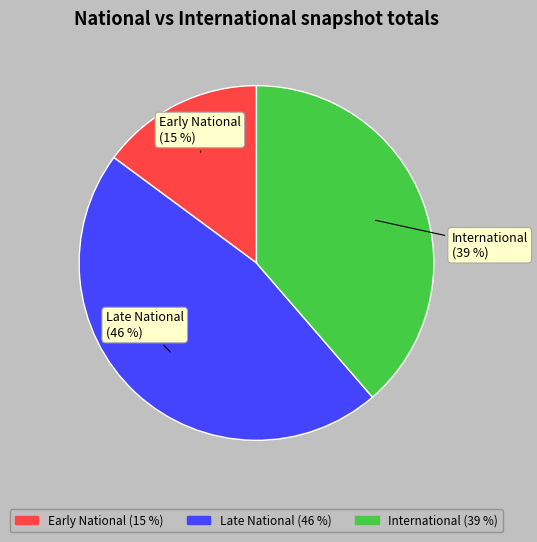

To the nearest percent, what is the average slice percentage?

33%